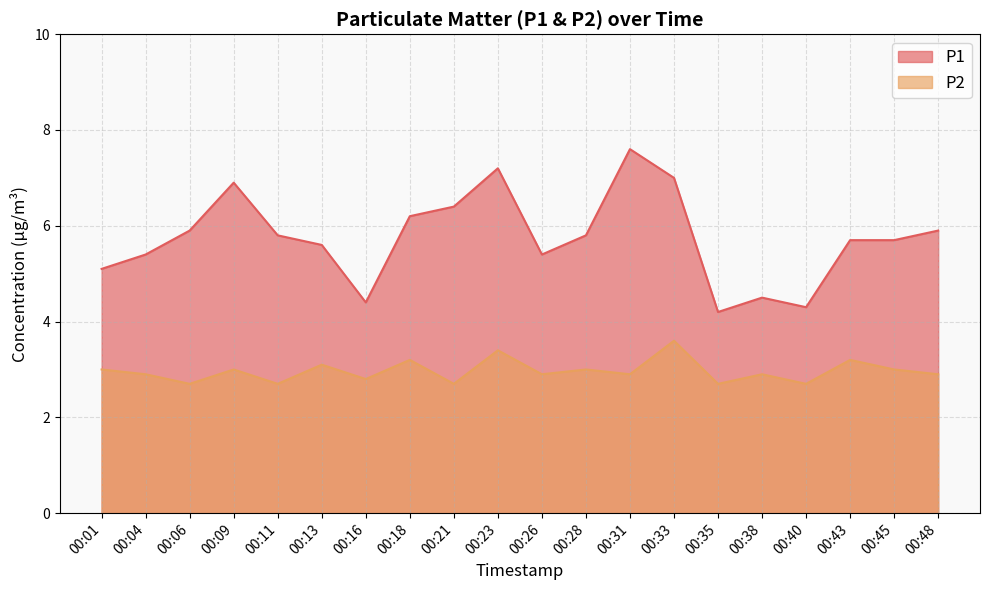

Which category has the lowest value in the P2 series?

00:06